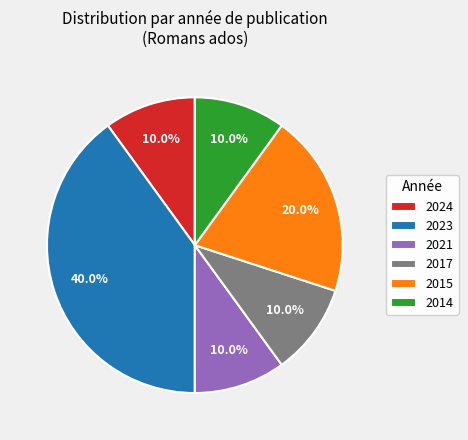

Does any single category account for the majority?

No